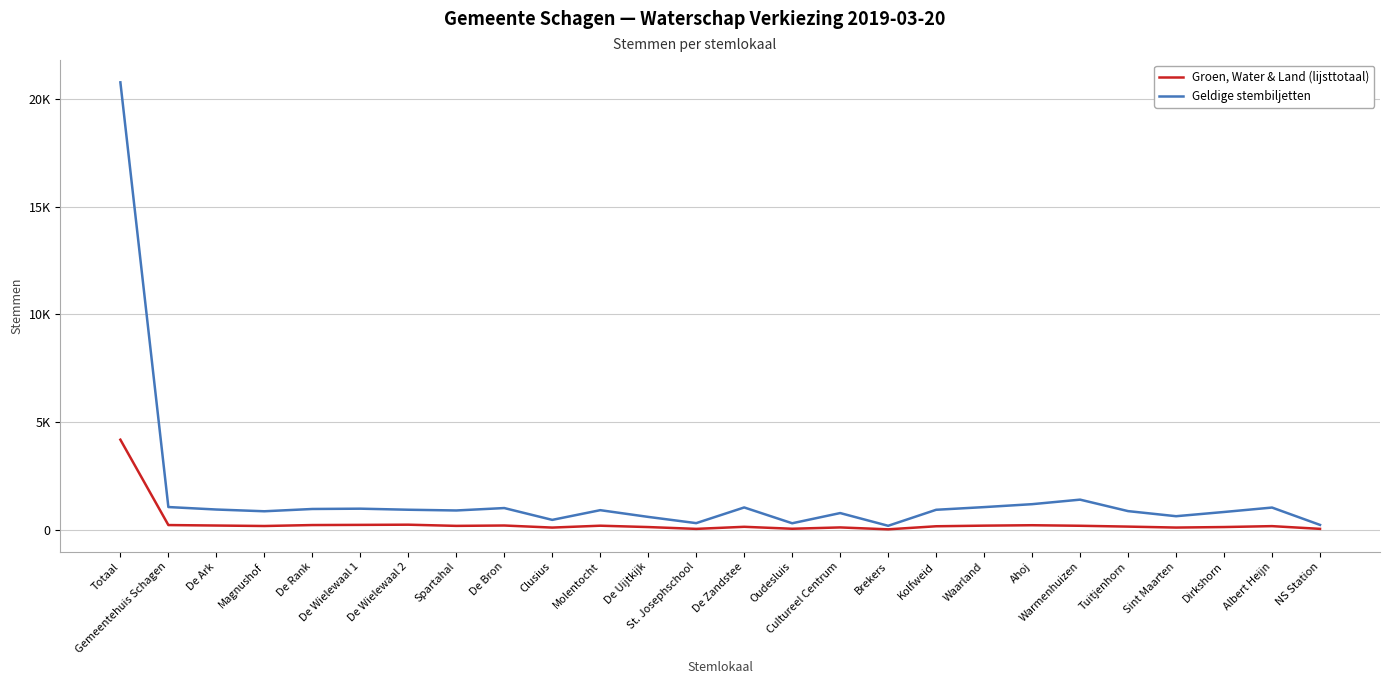

What is the label of the 12th point from the left?

De Uijtkijk